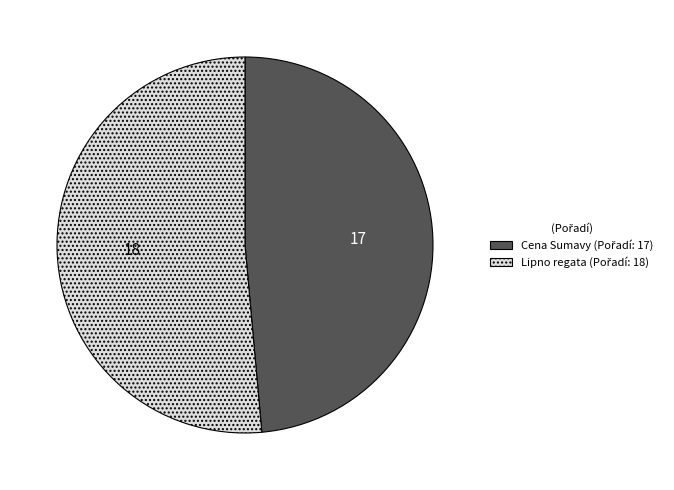

Does any single category account for the majority?

Yes